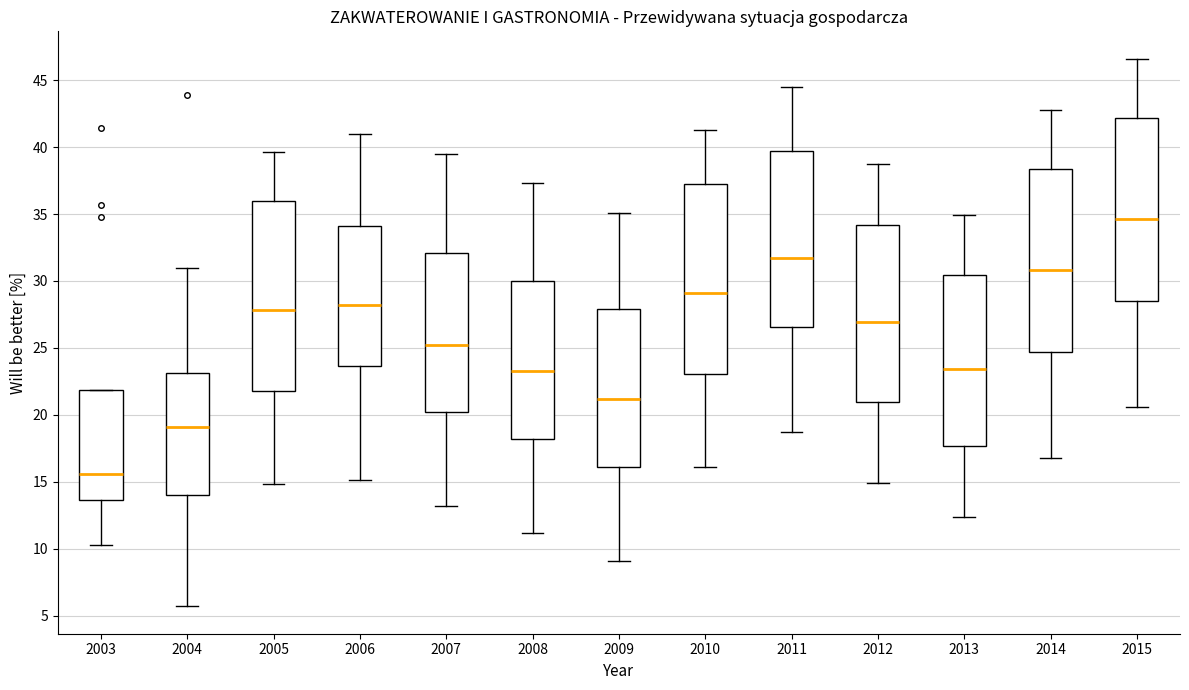

Where is the lower edge of the box at x = 2006 on the y-axis? The values are not printed on the chart, so give them approximately, as read against the axis.

23.5